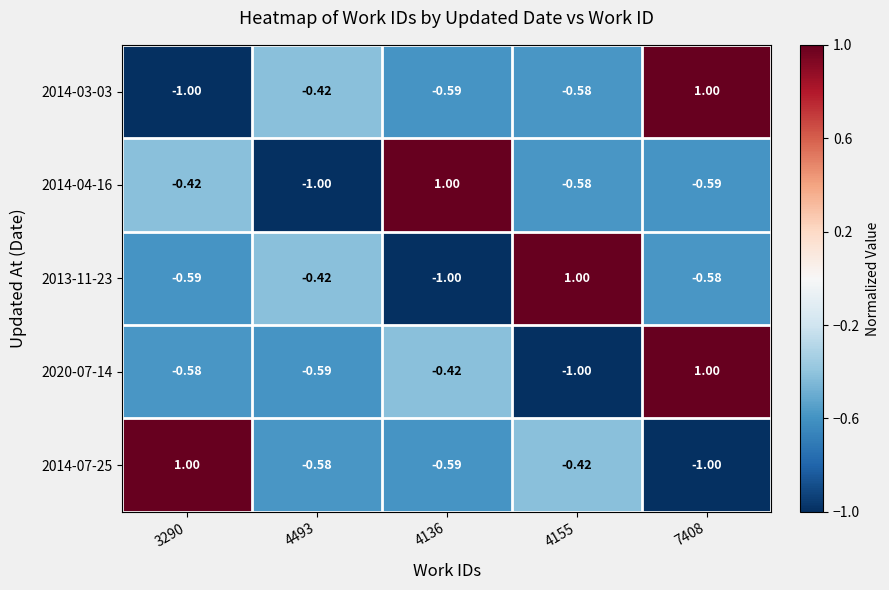

The value of 2014-03-03 at 4155 is -0.6. True or false?

True